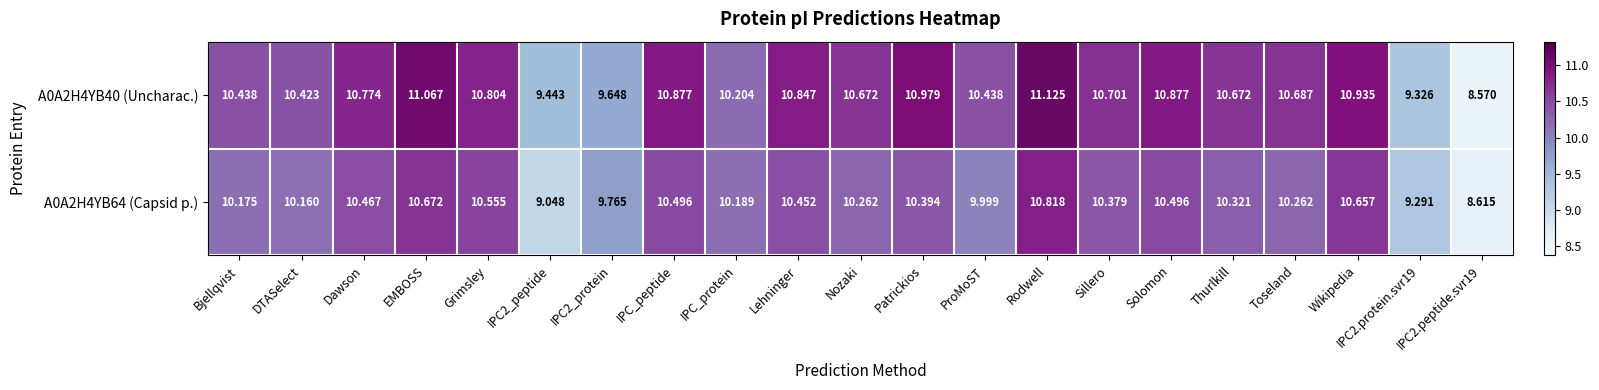

Between IPC_peptide and Rodwell, which series saw the biggest shift?

A0A2H4YB64 (Capsid p.)